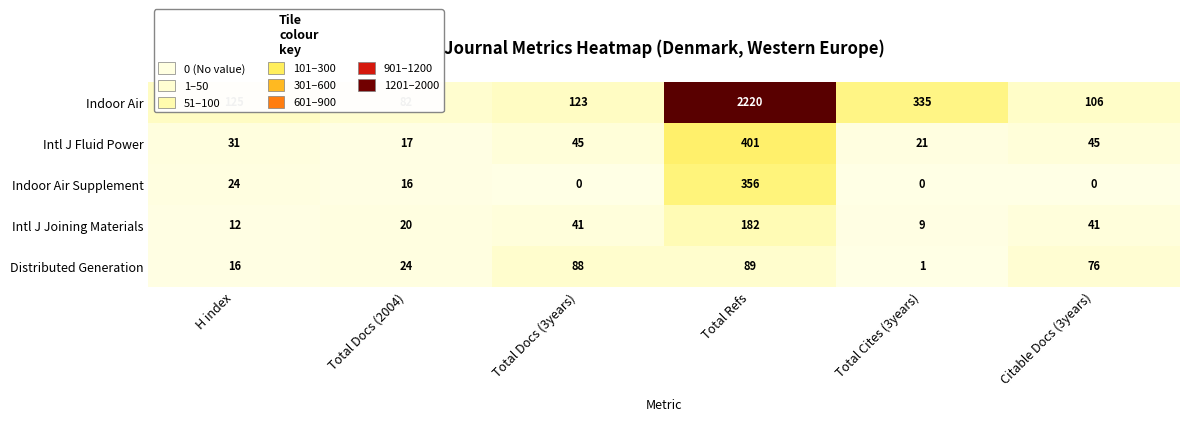

Which series has the widest spread of values?

Indoor Air